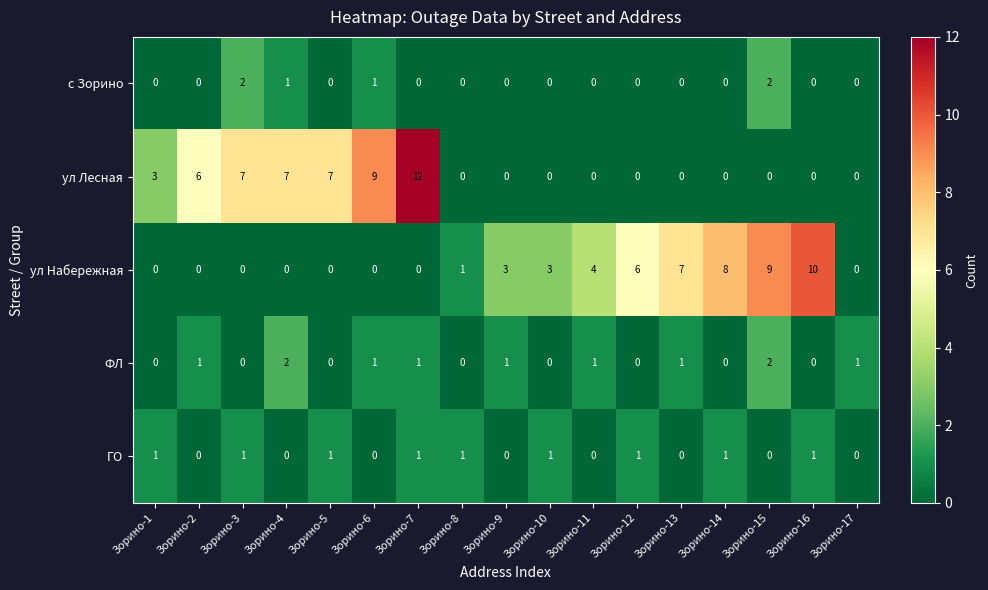

What is the sum of all ул Лесная values?

51